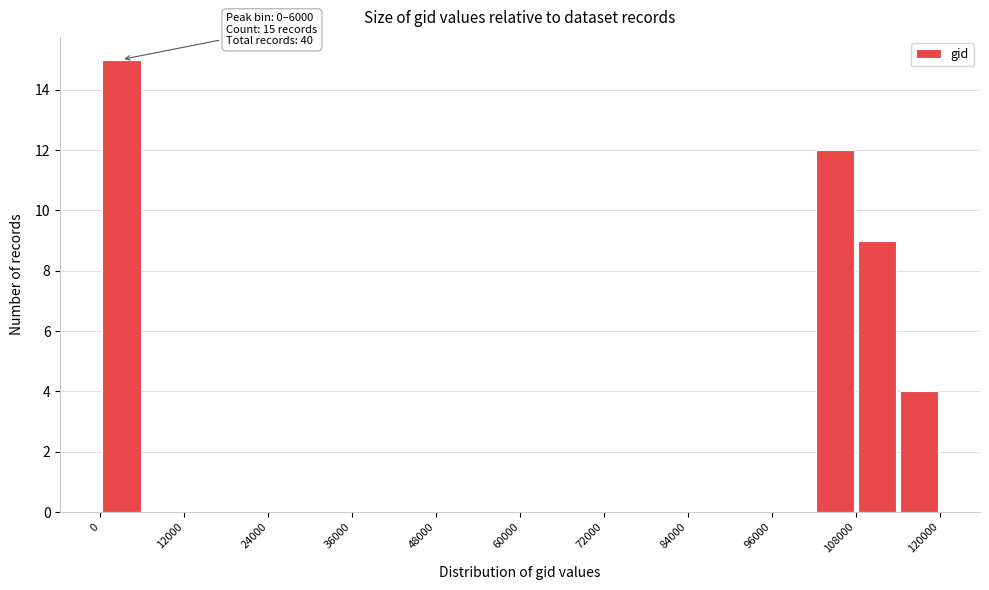

Read against the x-axis, roughly where is the centre of the tallest bar?

4000